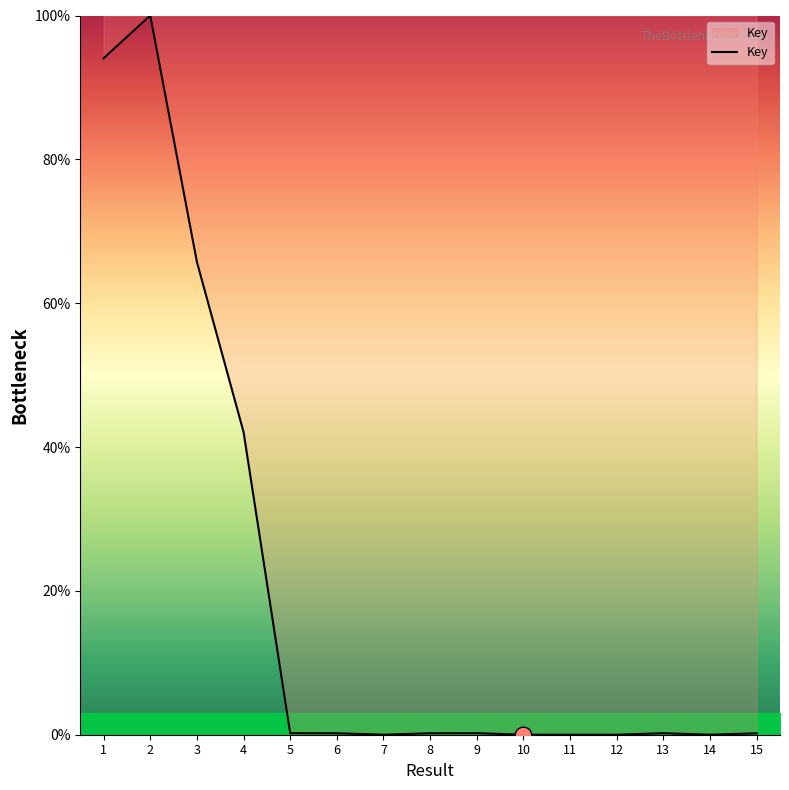

What is the difference between the maximum and minimum values?

100.0